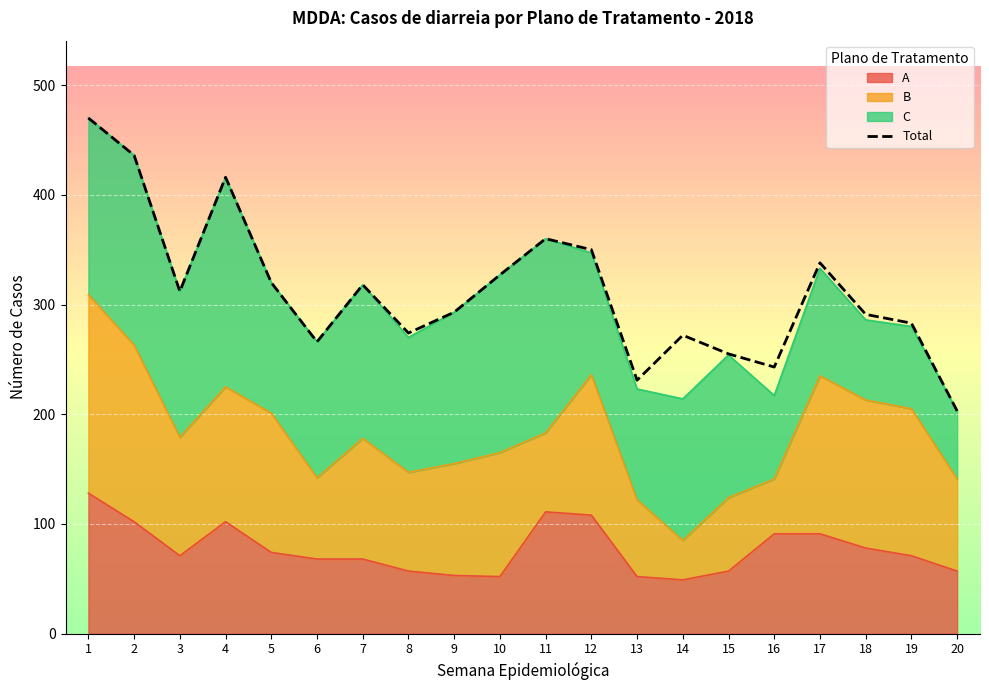

What is the difference between the second highest and second lowest values?

205